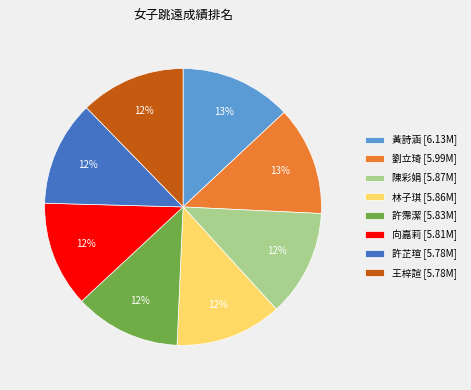

Is it true that 向嘉莉 [5.81M] is 12% of the pie?

True